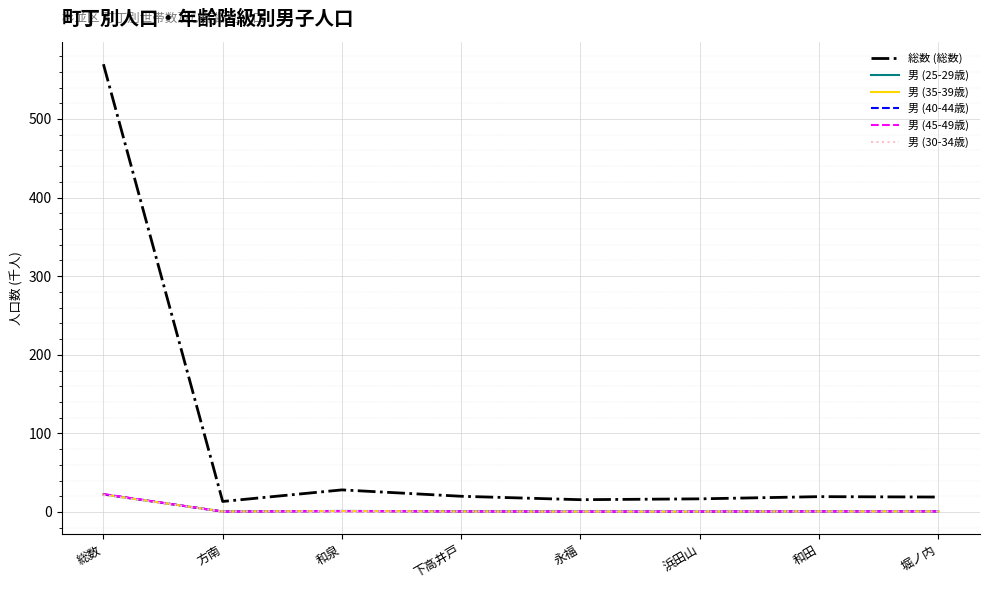

At which category is the sum across all series the highest?

総数